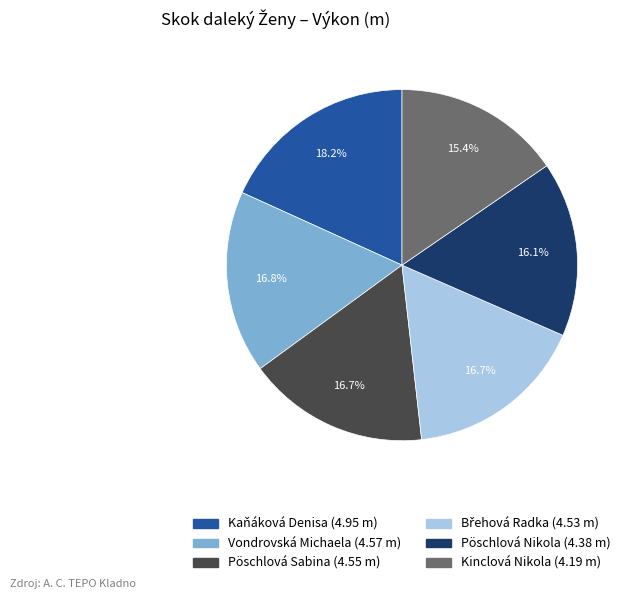

What is the ratio of the value at Pöschlová Nikola to the value at Kinclová Nikola?

1.0